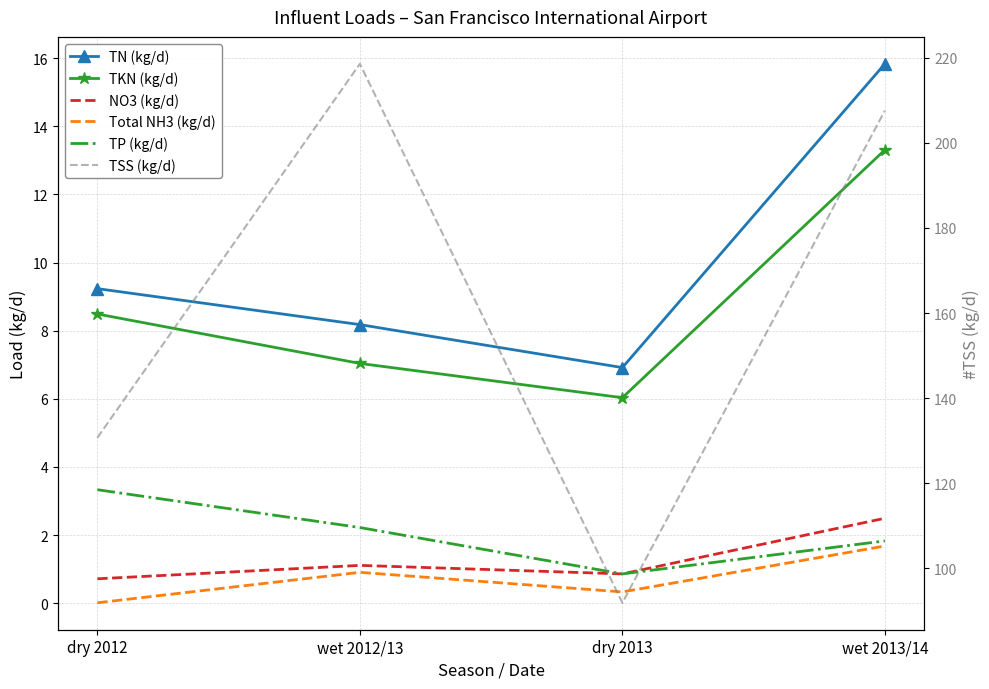

The TP (kg/d) series shows 1.8 at wet 2013/14. True or false?

True